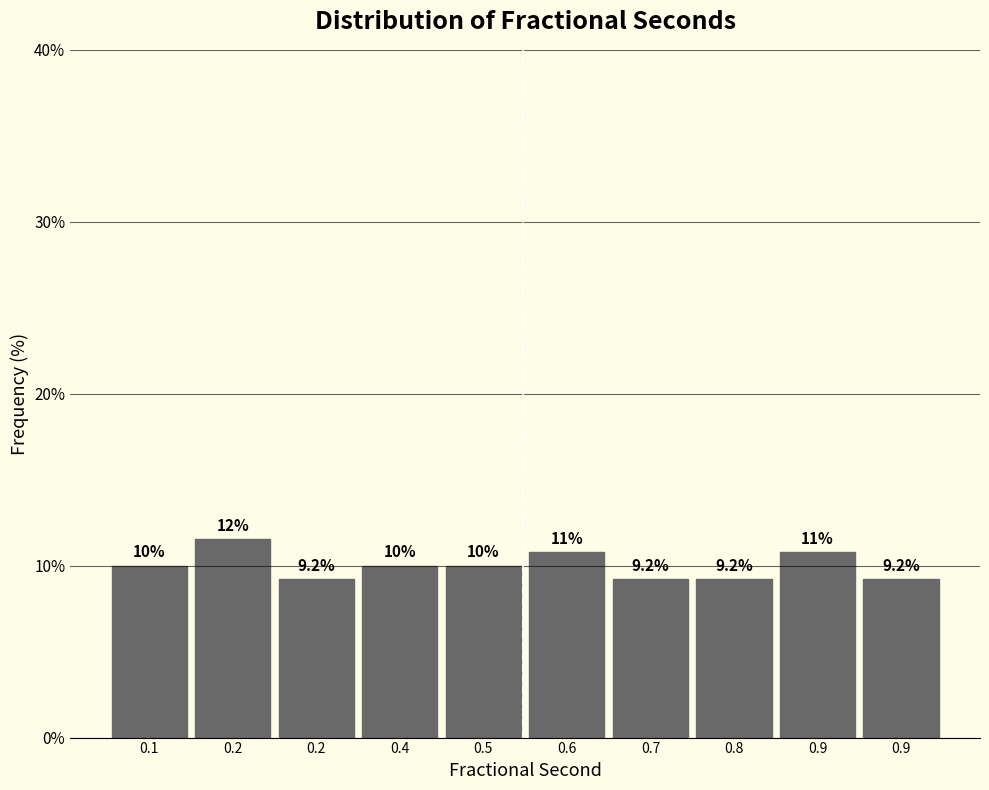

Count the number of data series in this chart.

1